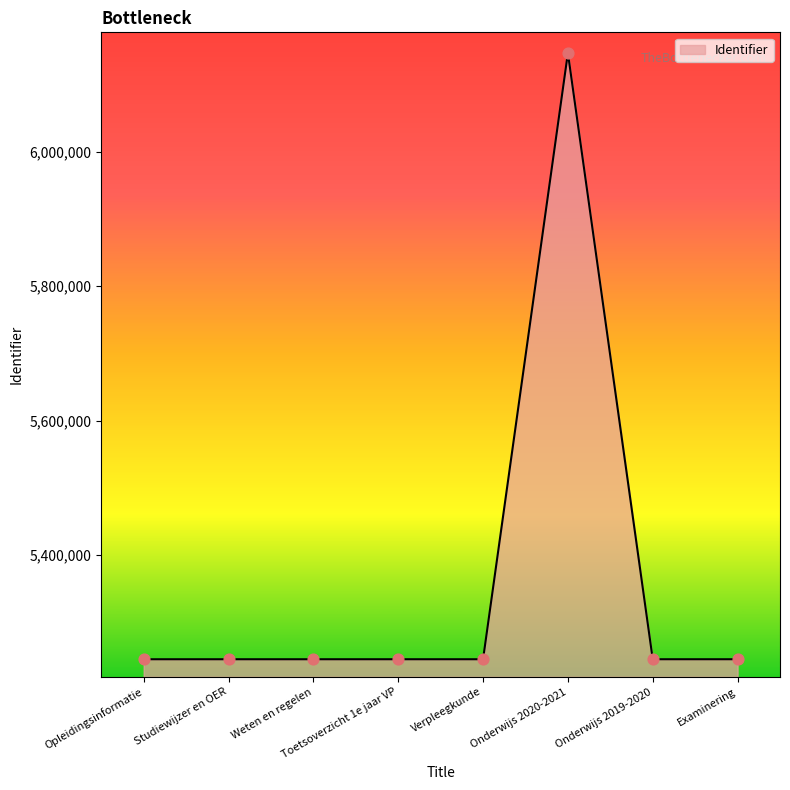

What is the change in value from Onderwijs 2020-2021 to Onderwijs 2019-2020?

-902200